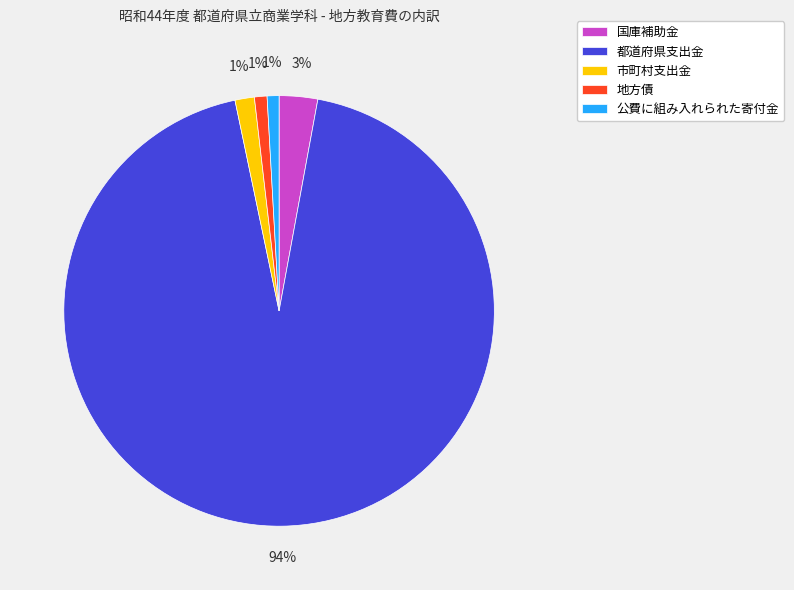

To the nearest percent, what percentage of the pie is 国庫補助金?

3%